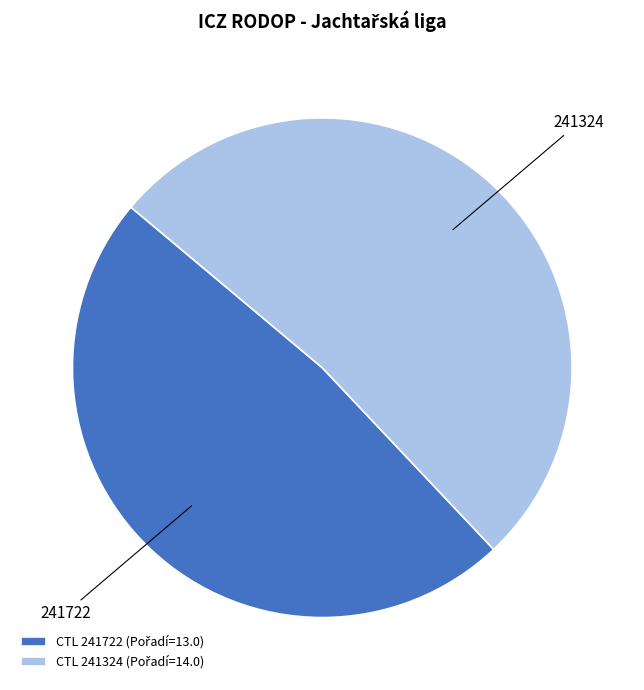

Is there any slice that represents more than half of the pie?

Yes